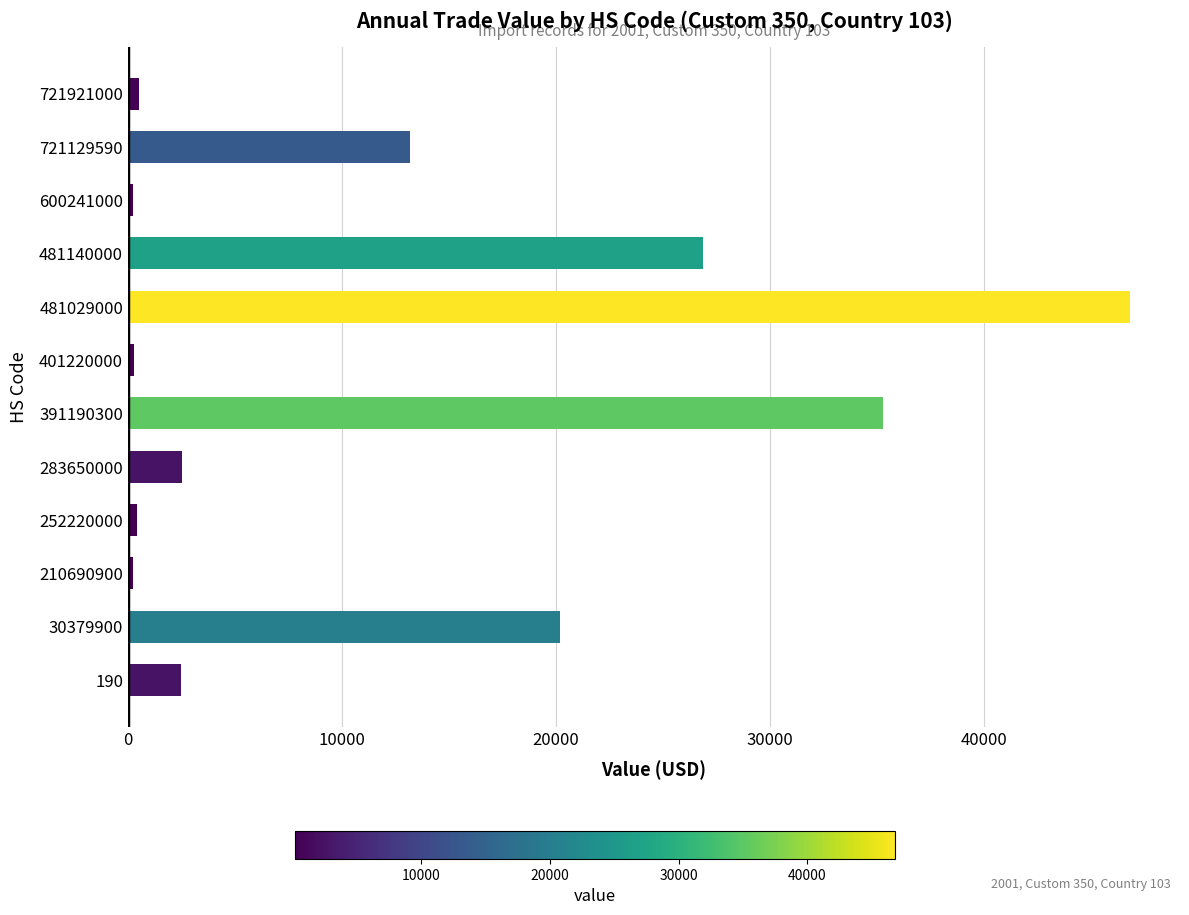

What is the maximum value shown in the chart?

46799